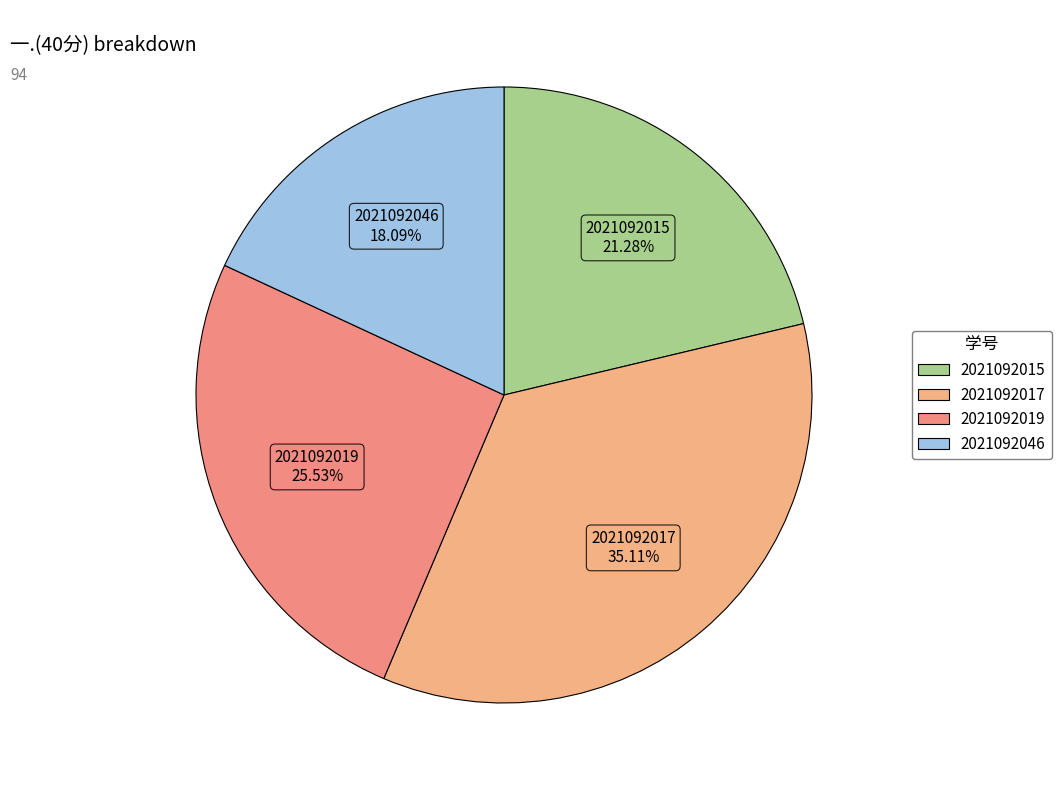

The 2021092017 slice represents 35% of the pie. True or false?

True